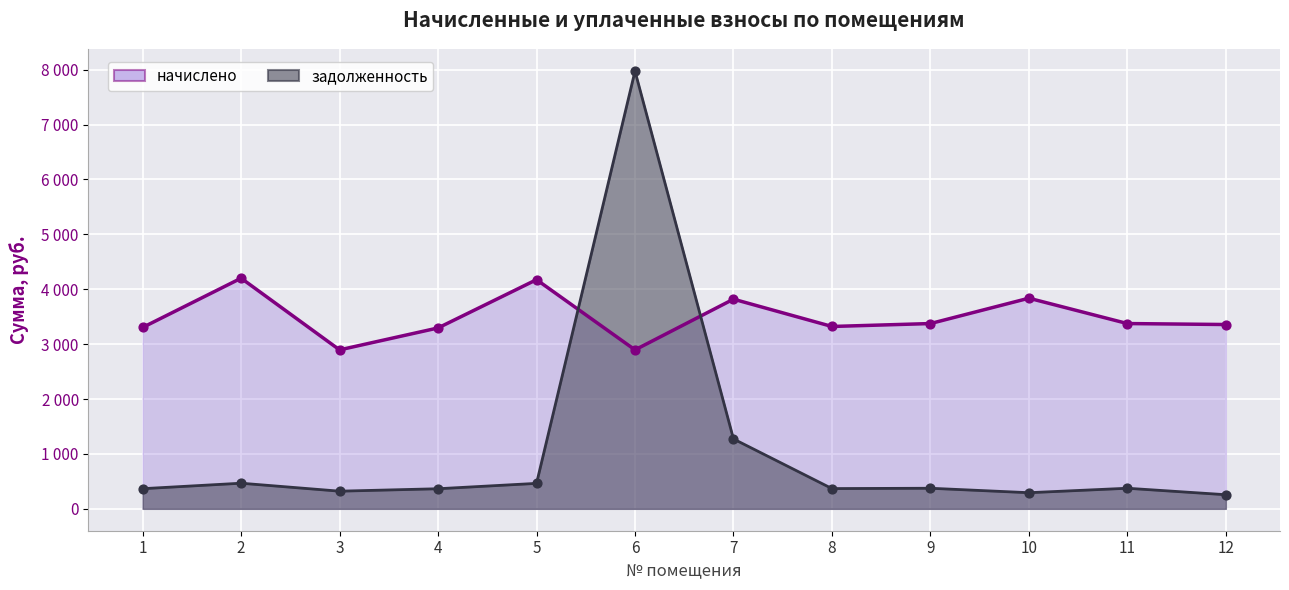

Which series reaches the maximum Y coordinate?

задолженность